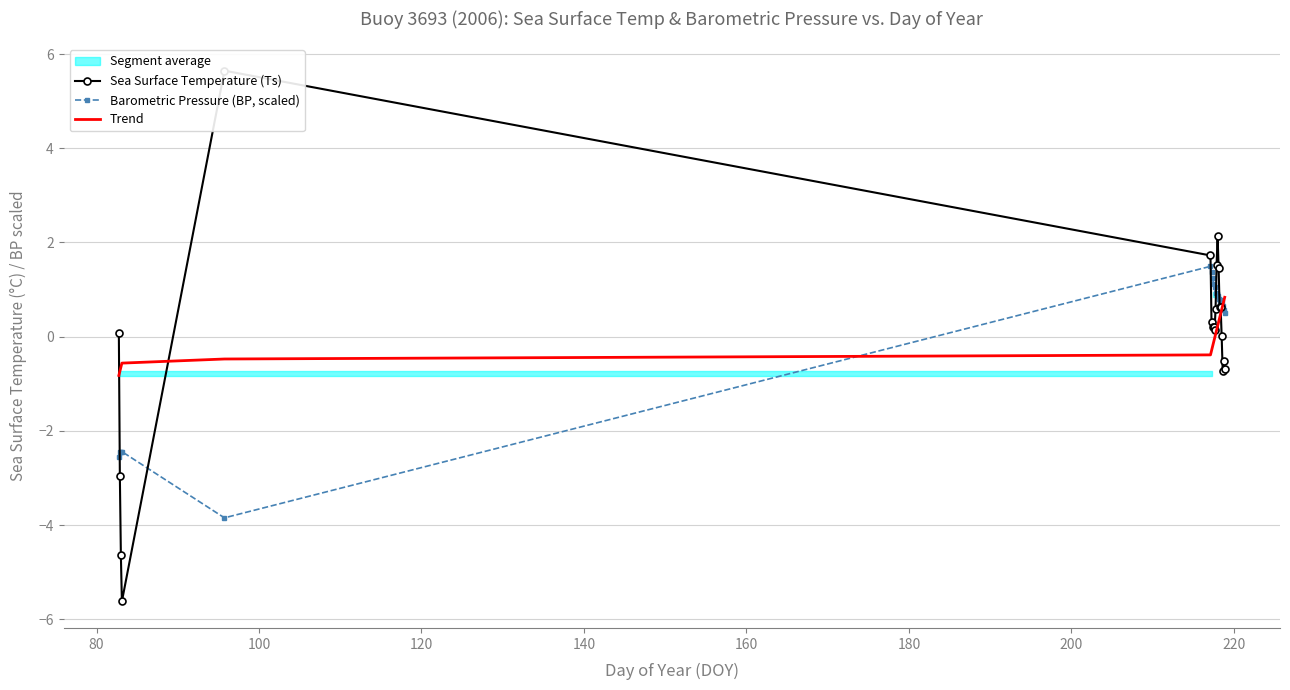

What is the lowest value of the Barometric Pressure (BP, scaled) series?

-3.8